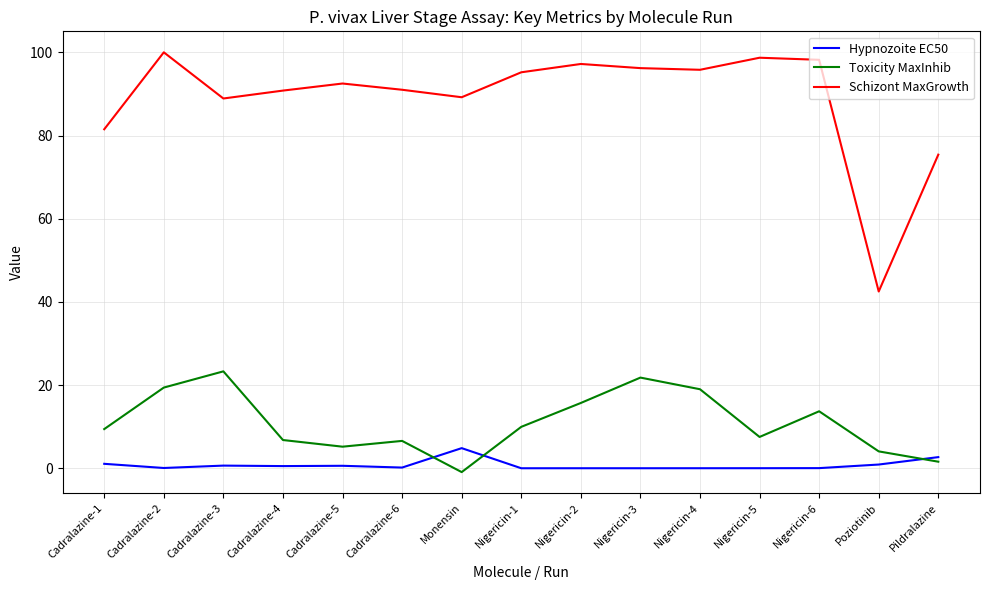

Which series has the largest total across all categories?

Schizont MaxGrowth